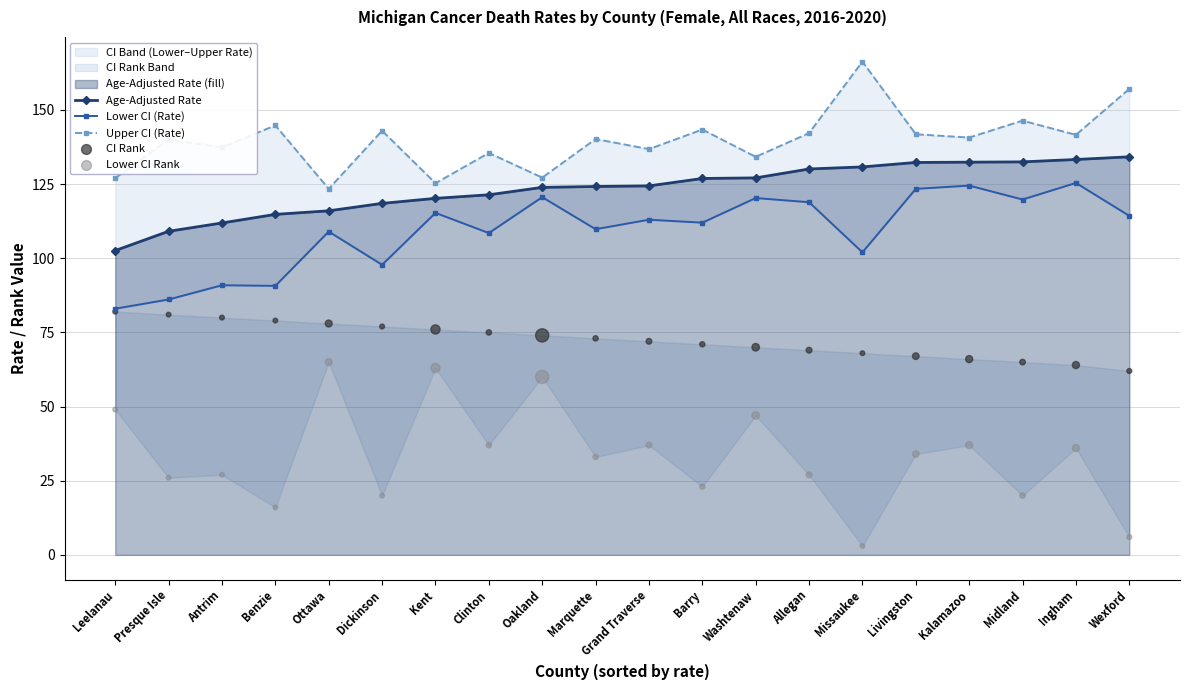

Is the value of CI Rank at Wexford greater than the value of Lower CI (Rate) at Livingston?

No